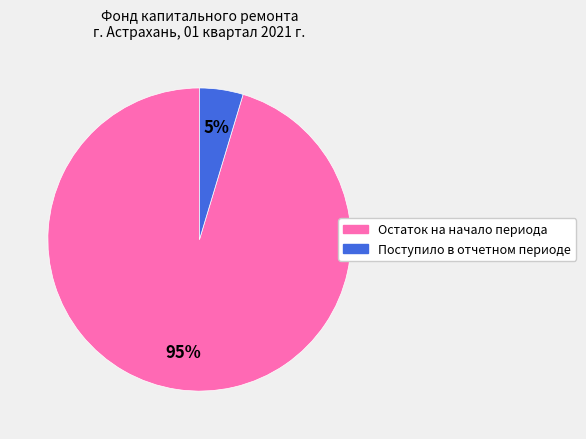

Is there any slice that represents more than half of the pie?

Yes